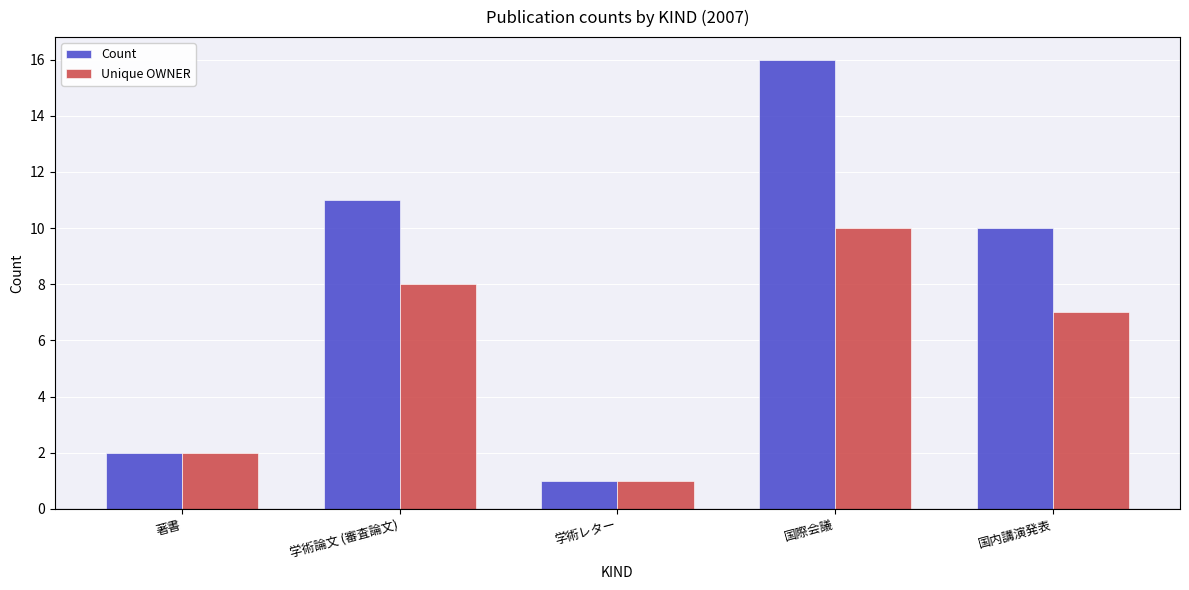

What is the sum of the Unique OWNER values at 学術レター and 学術論文 (審査論文)?

9